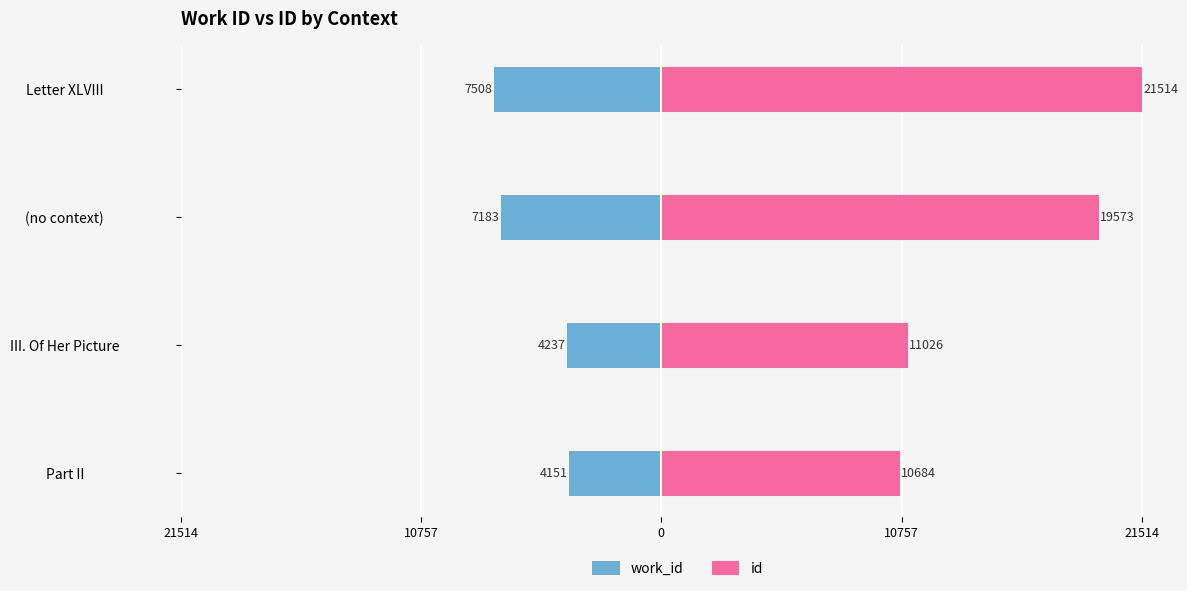

Between Part II and (no context), which is larger?

Part II